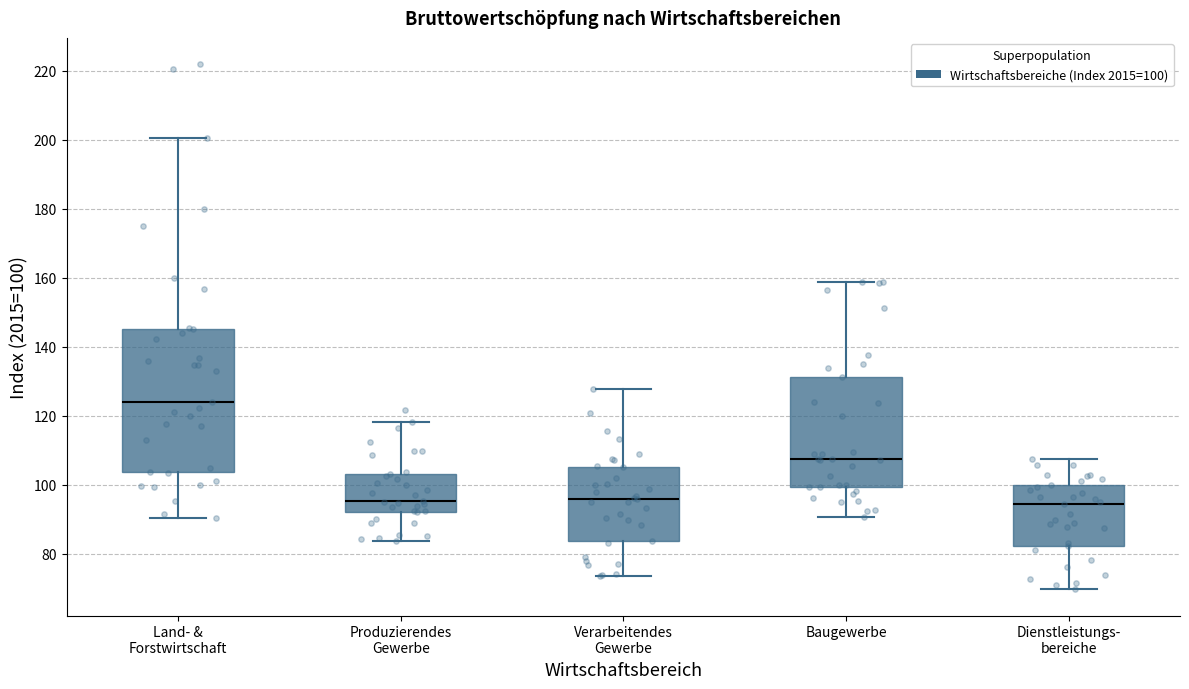

Where does the lower whisker of the box for Baugewerbe end on the y-axis? The values are not printed on the chart, so give them approximately, as read against the axis.

90